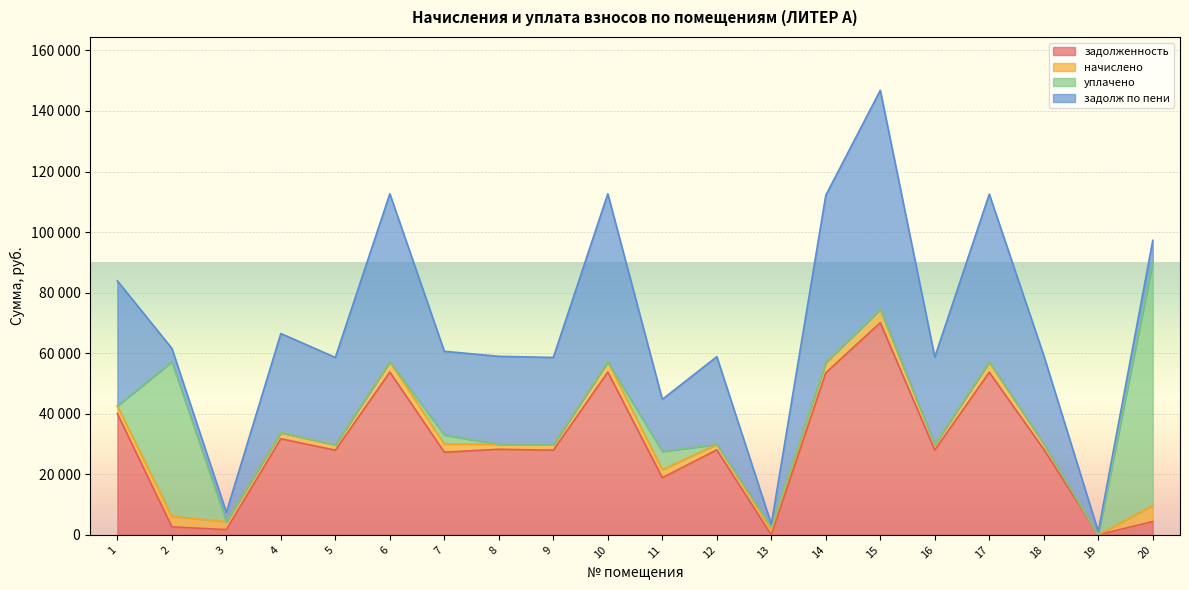

Does the chart display data point markers on the line(s)?

No